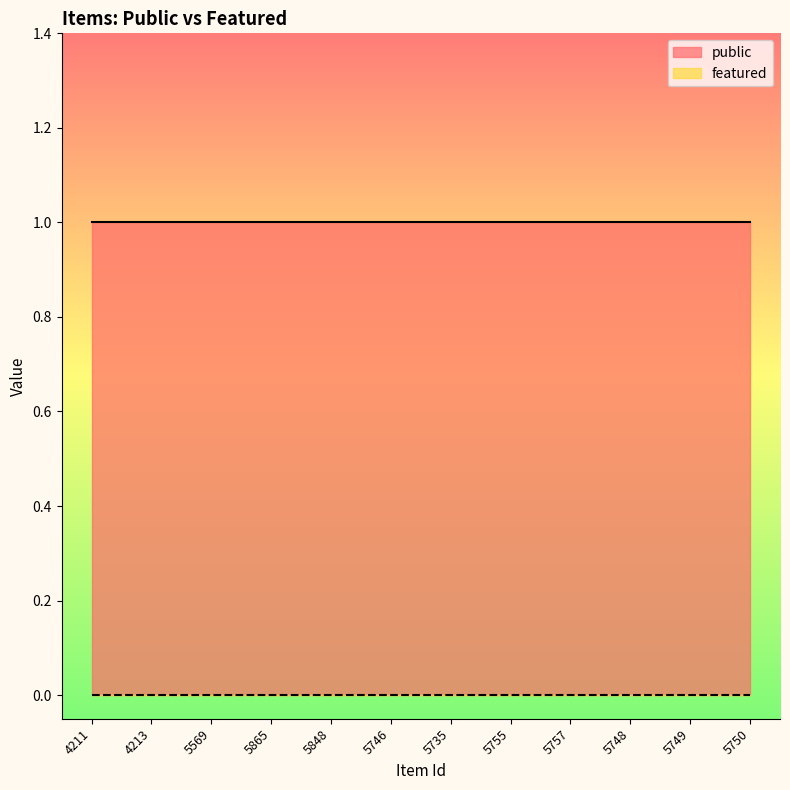

The value of featured at 5757 is 0. True or false?

True